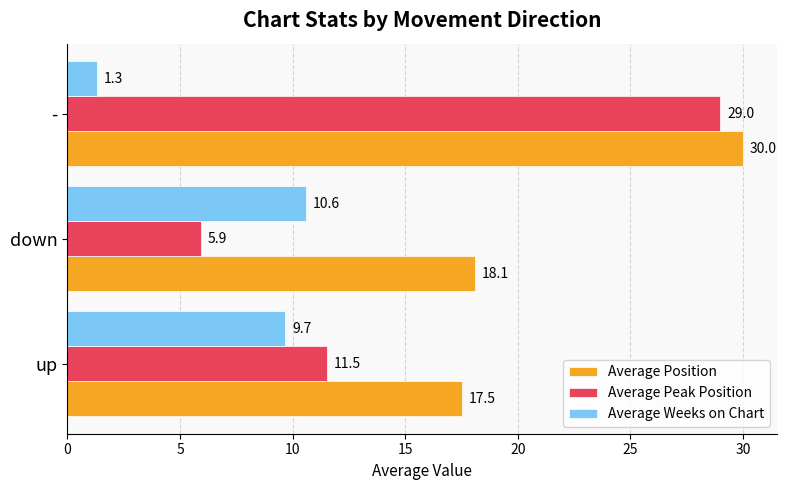

Which series has the largest range (max minus min)?

Average Peak Position